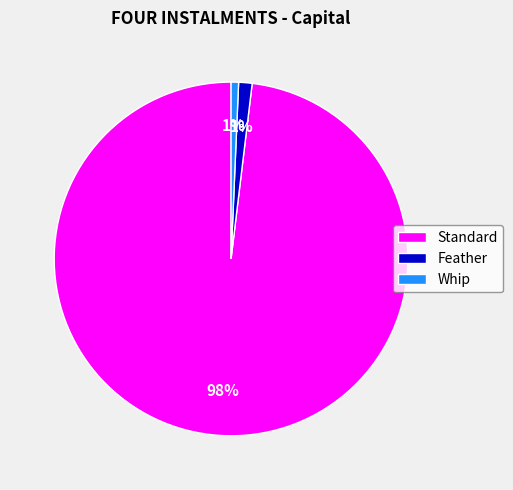

Does Whip represent more than half of the total?

No